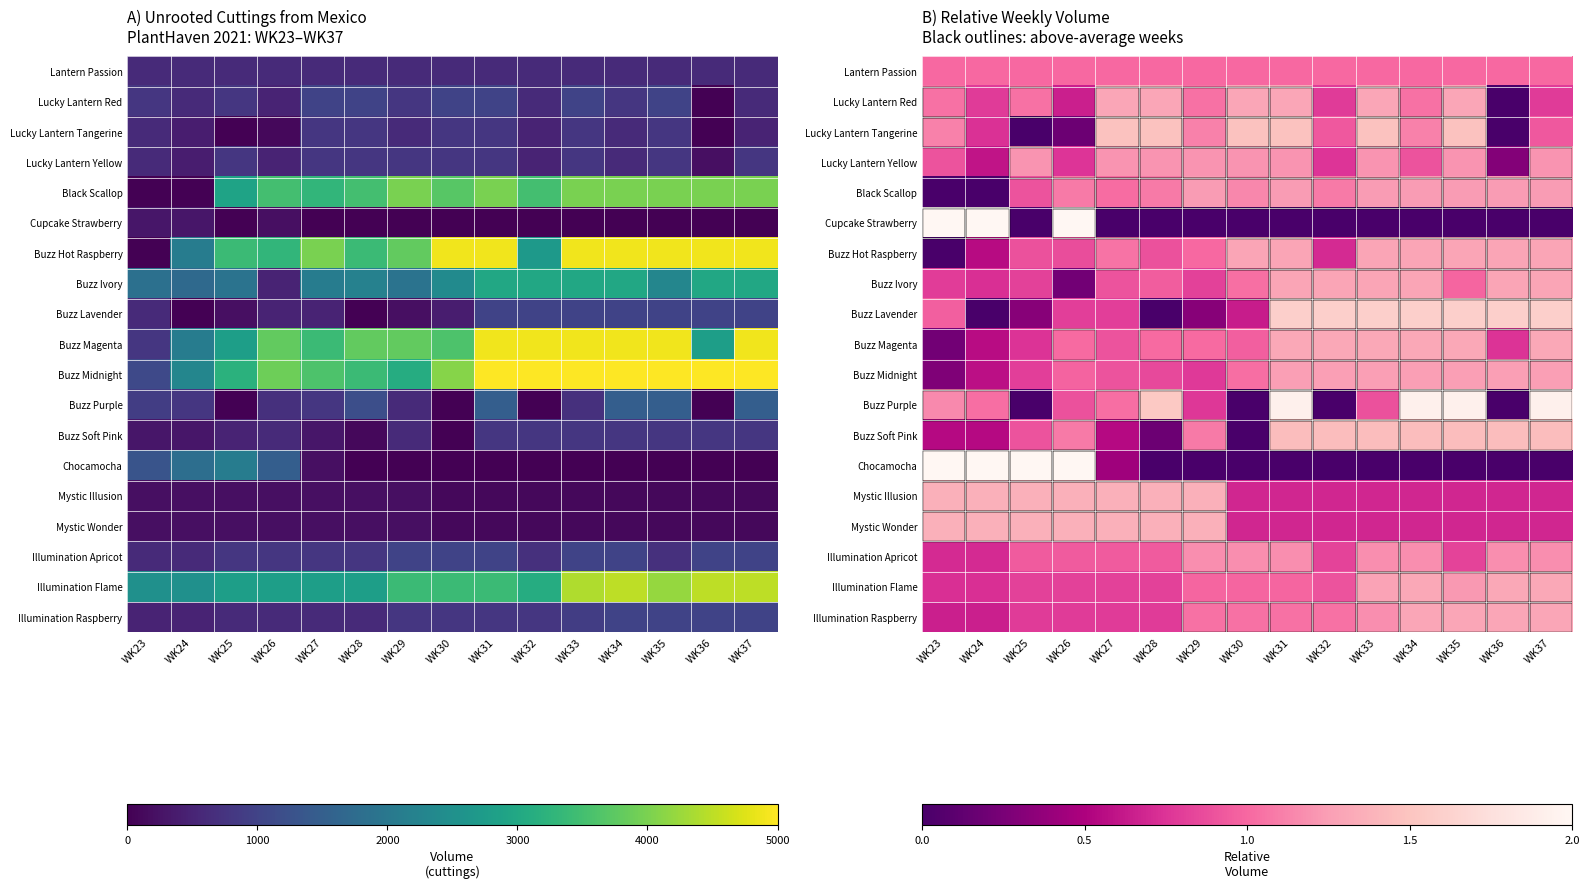

At which category is the sum across all series the highest?

WK26